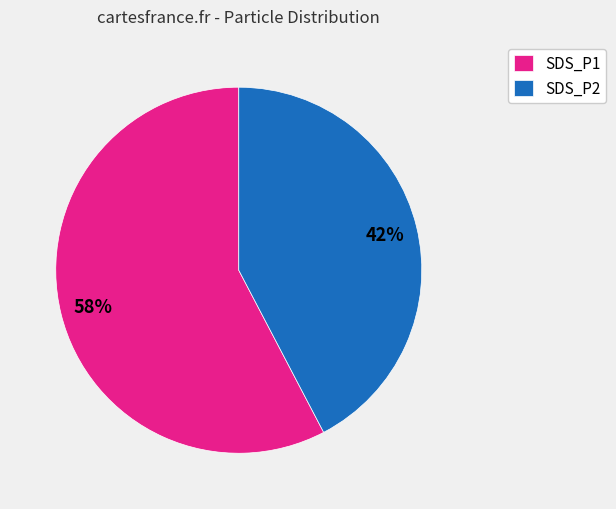

What is the largest slice in the pie chart?

SDS_P1